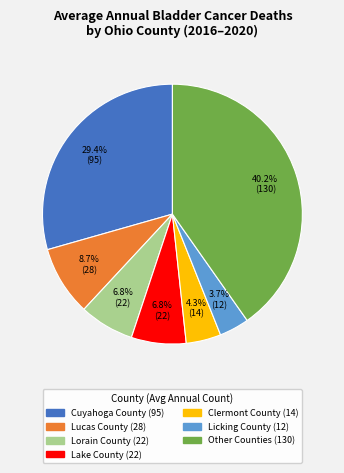

How many slices are in this pie chart?

7